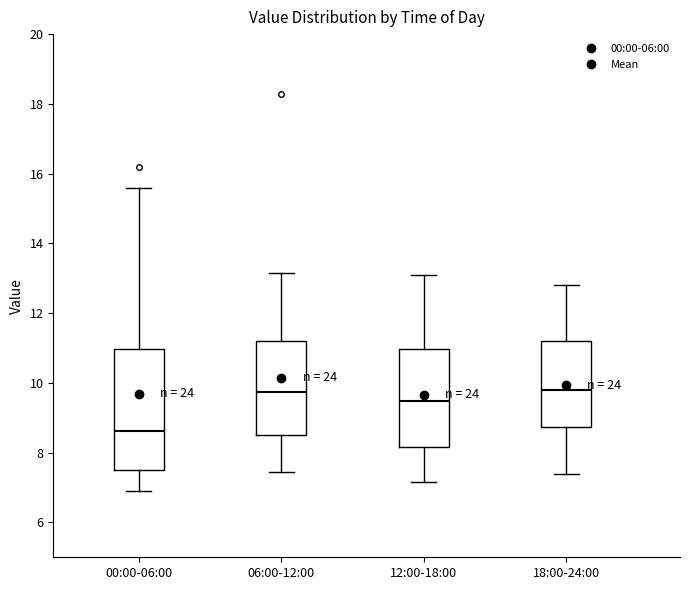

Reading left to right, transcribe this box plot: for each box, give where its median line is, the range the box spans, and where its two whiskers end, as read against the y-axis. The values are not printed on the chart, so give them approximately, as read against the axis.

00:00-06:00: median 8.6, box 7.6 to 11.0, whiskers 7.0 to 15.6
06:00-12:00: median 9.8, box 8.6 to 11.2, whiskers 7.4 to 13.2
12:00-18:00: median 9.4, box 8.2 to 11.0, whiskers 7.2 to 13.2
18:00-24:00: median 9.8, box 8.8 to 11.2, whiskers 7.4 to 12.8